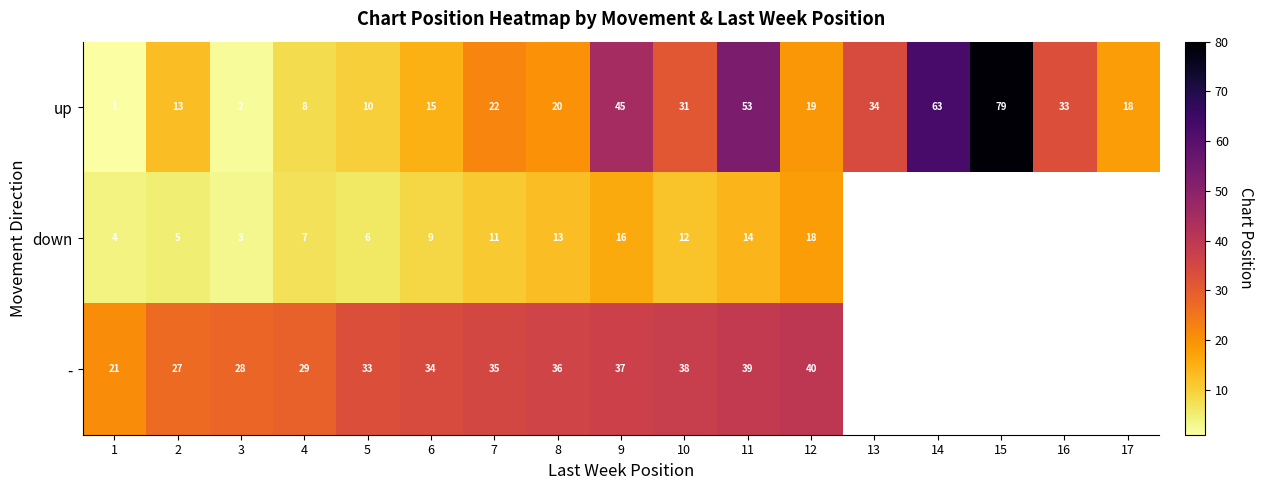

At 4, list the series in order from smallest to largest.

down, up, -